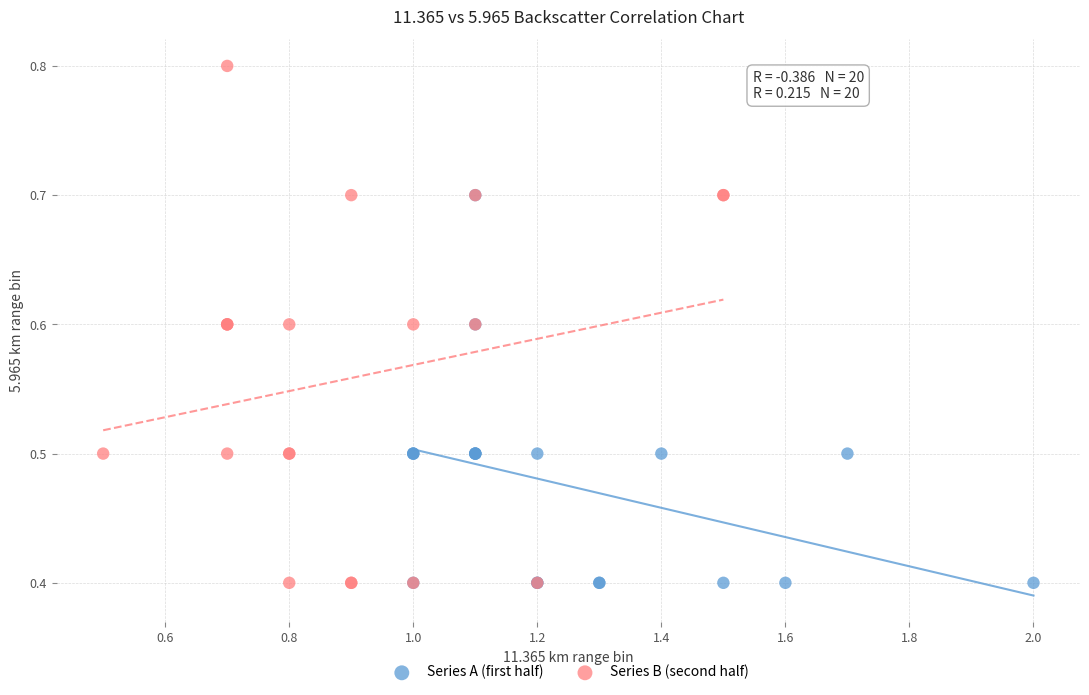

Which series reaches the maximum Y coordinate?

Series B (second half)